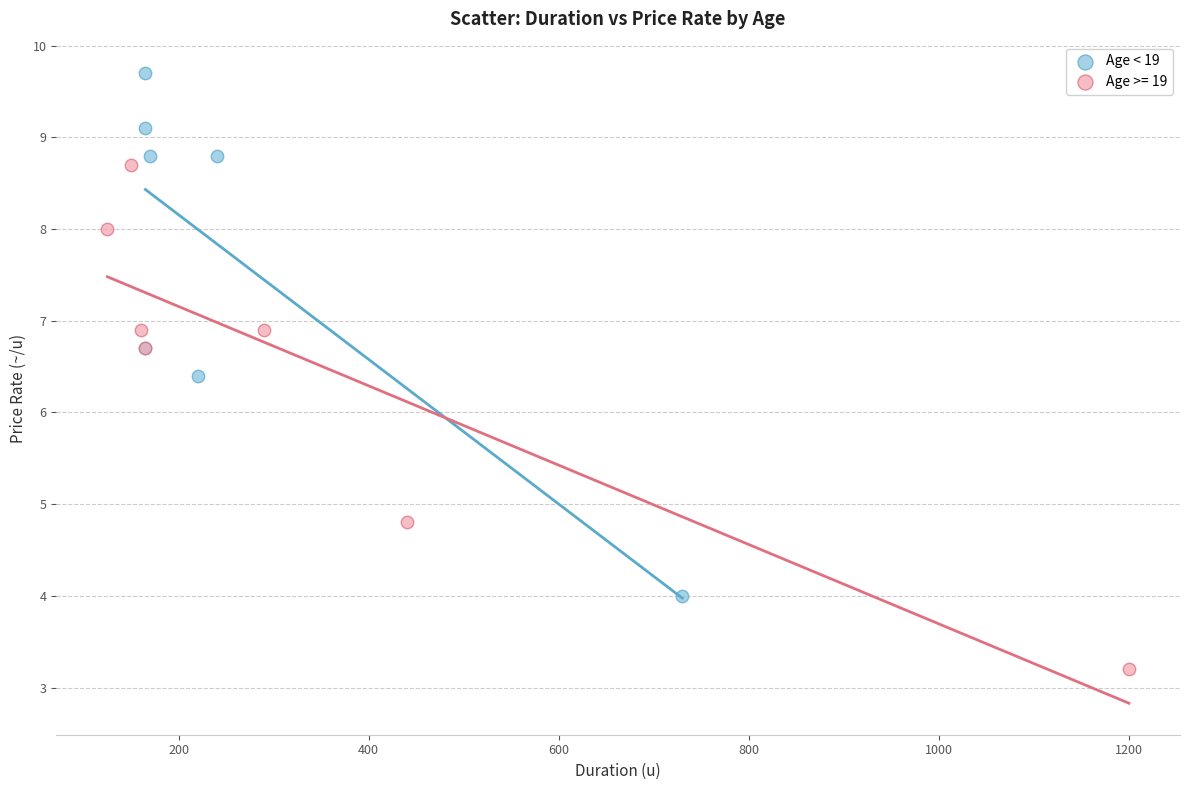

Which series contains the lowest Y value?

Age >= 19